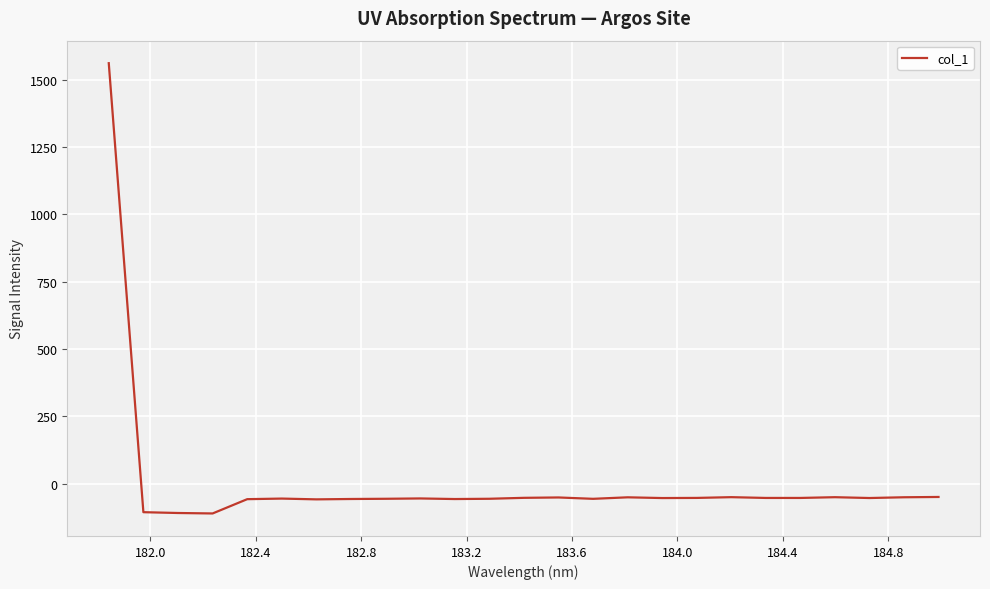

What is the maximum value shown in the chart?

1562.0